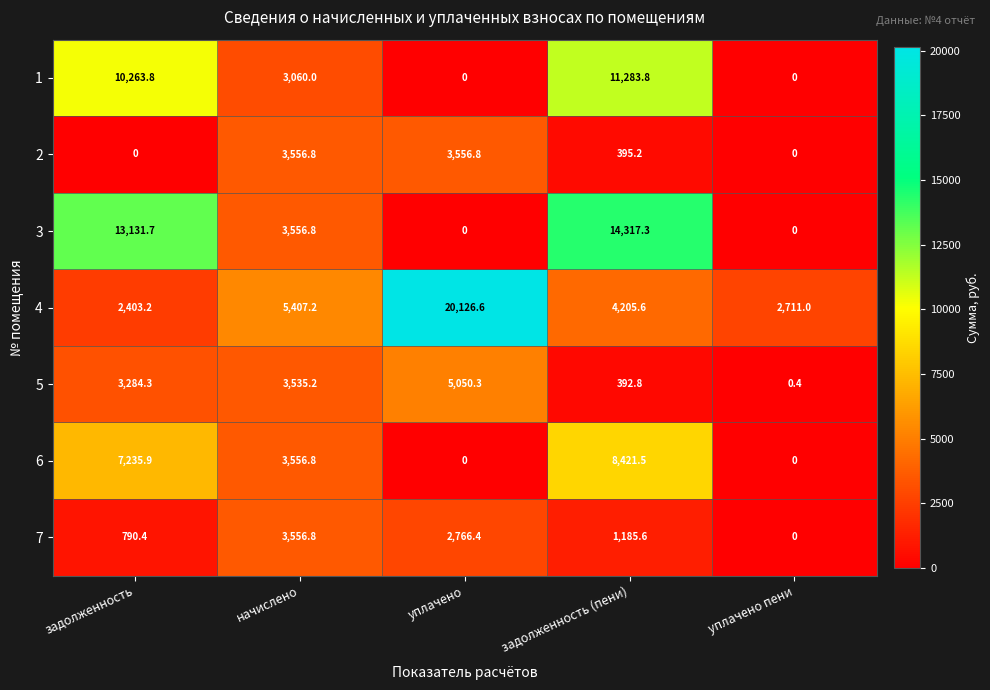

Rank the series at задолженность from highest to lowest value.

3, 1, 6, 5, 4, 7, 2